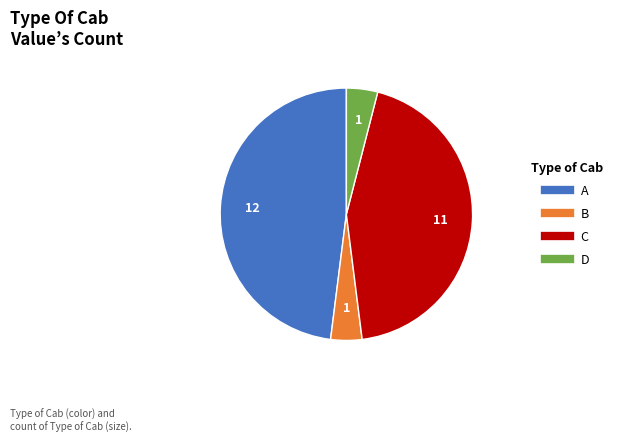

Is there any slice that represents more than half of the pie?

No